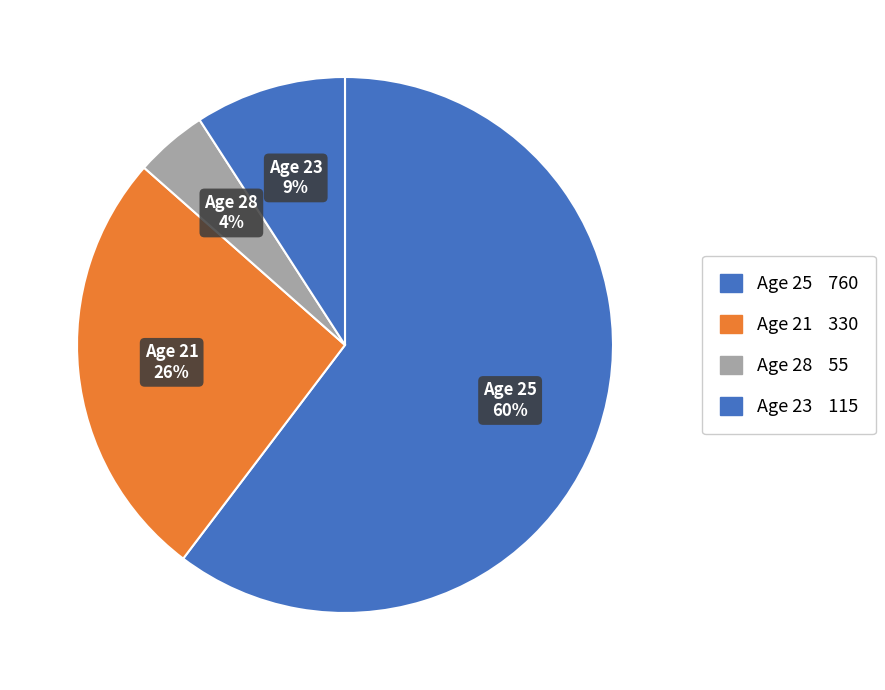

To the nearest percent, what portion does Age 21 represent?

26%